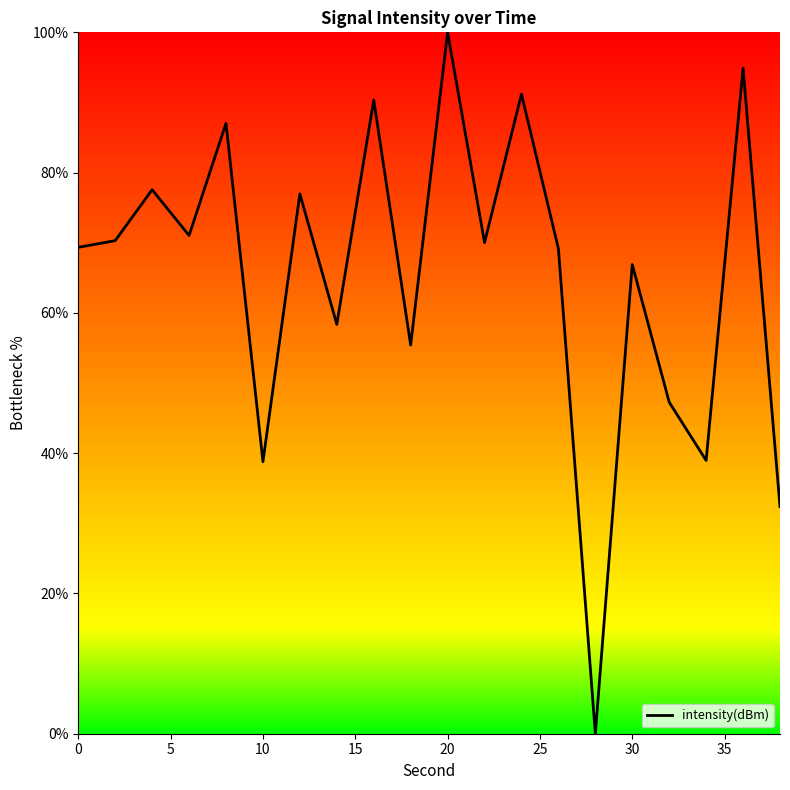

What is the difference between the second highest and minimum values?

94.9